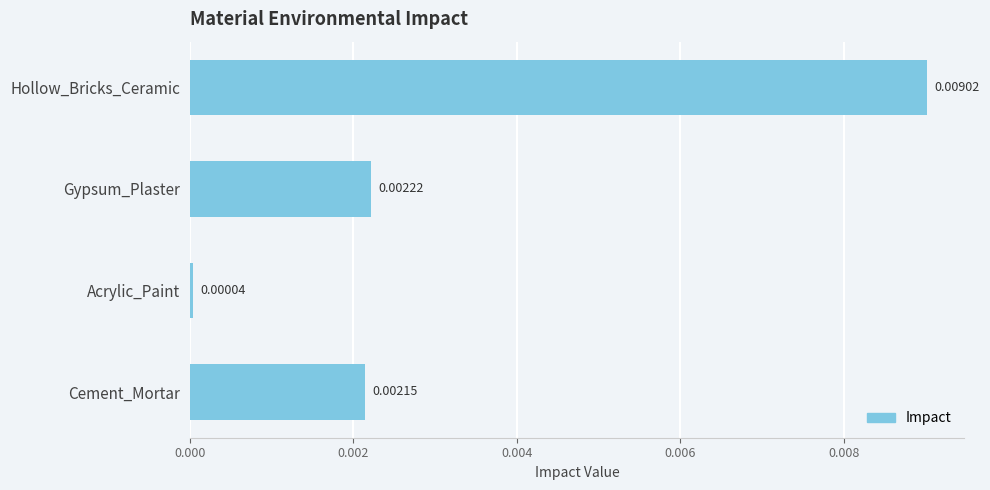

Rank the categories by value from highest to lowest.

Hollow_Bricks_Ceramic, Gypsum_Plaster, Cement_Mortar, Acrylic_Paint